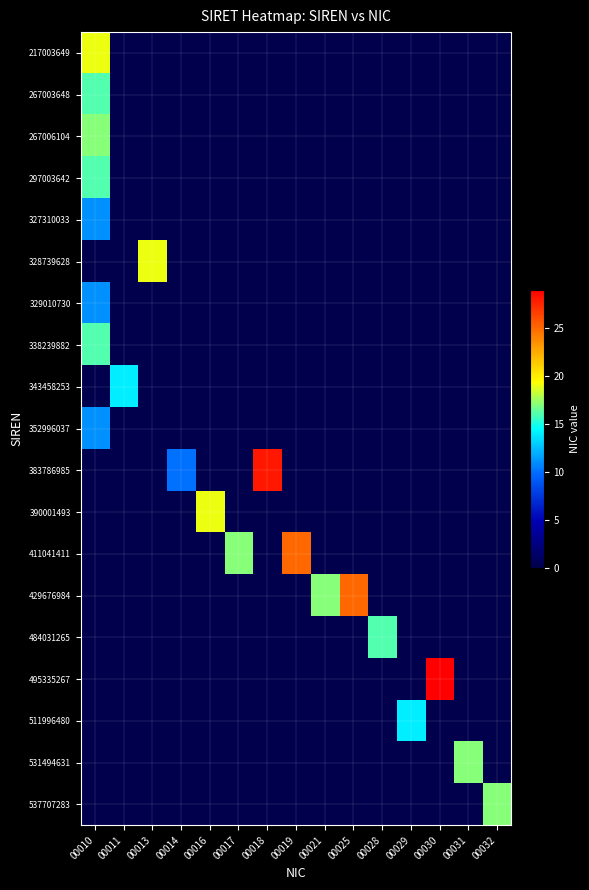

Rank the series at 00017 from lowest to highest value.

217003649, 267003648, 267006104, 297003642, 327310033, 328739628, 329010730, 338239882, 343458253, 352996037, 383786985, 390001493, 429676984, 484031265, 495335267, 511996480, 531494631, 537707283, 411041411